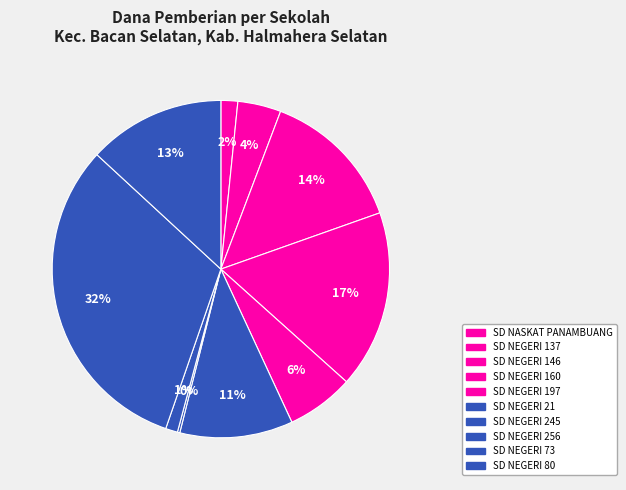

Rank the categories by value from lowest to highest.

SD NEGERI 245, SD NEGERI 256, SD NASKAT PANAMBUANG, SD NEGERI 137, SD NEGERI 197, SD NEGERI 21, SD NEGERI 80, SD NEGERI 146, SD NEGERI 160, SD NEGERI 73